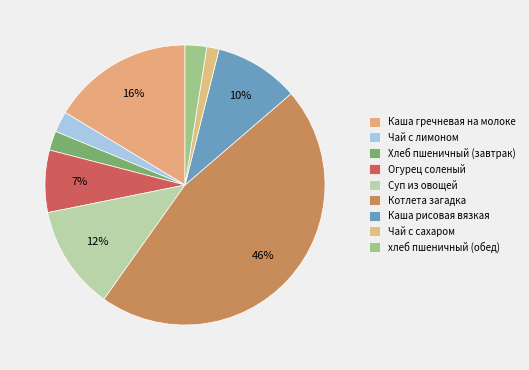

How many slices are in this pie chart?

9